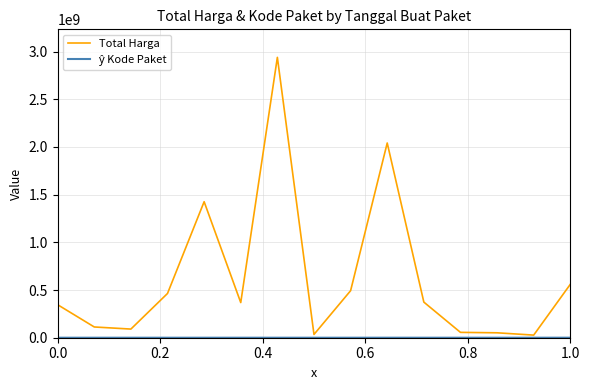

Which series has the largest total across all categories?

Total Harga